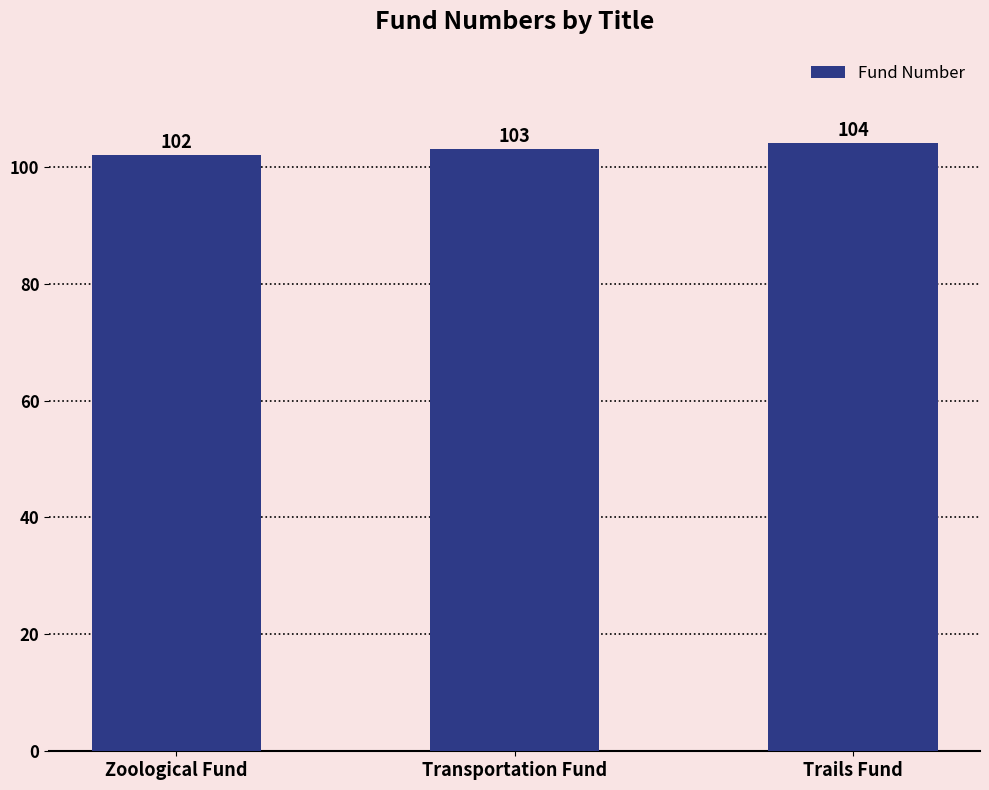

Reading right to left, what are all the values shown in this chart?

104	103	102